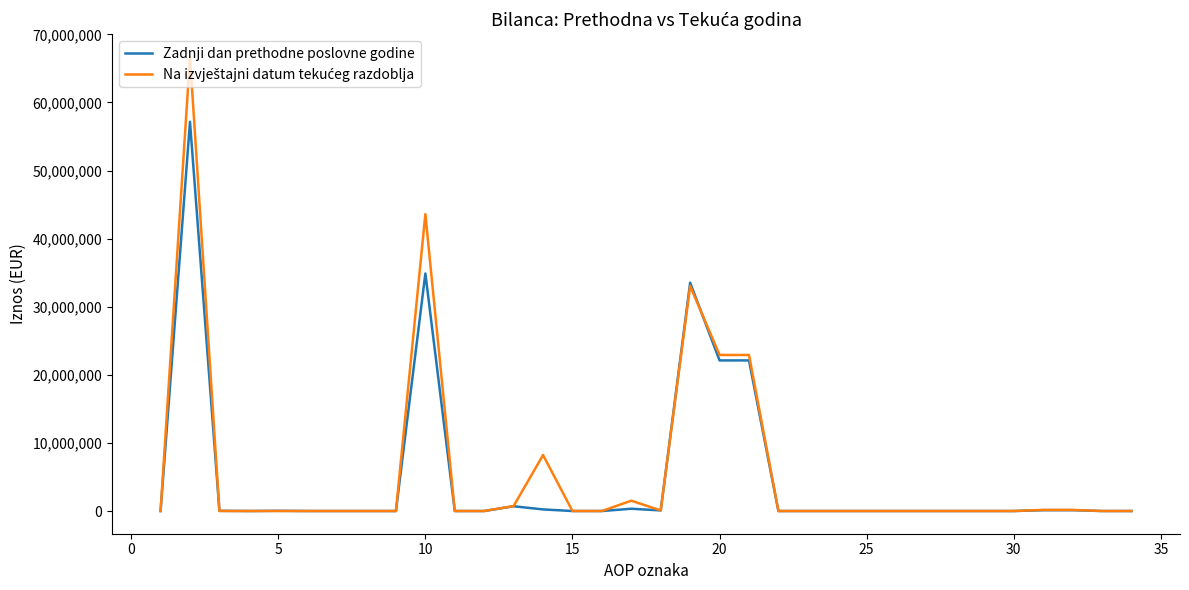

What is the maximum value shown in the chart?

66689241